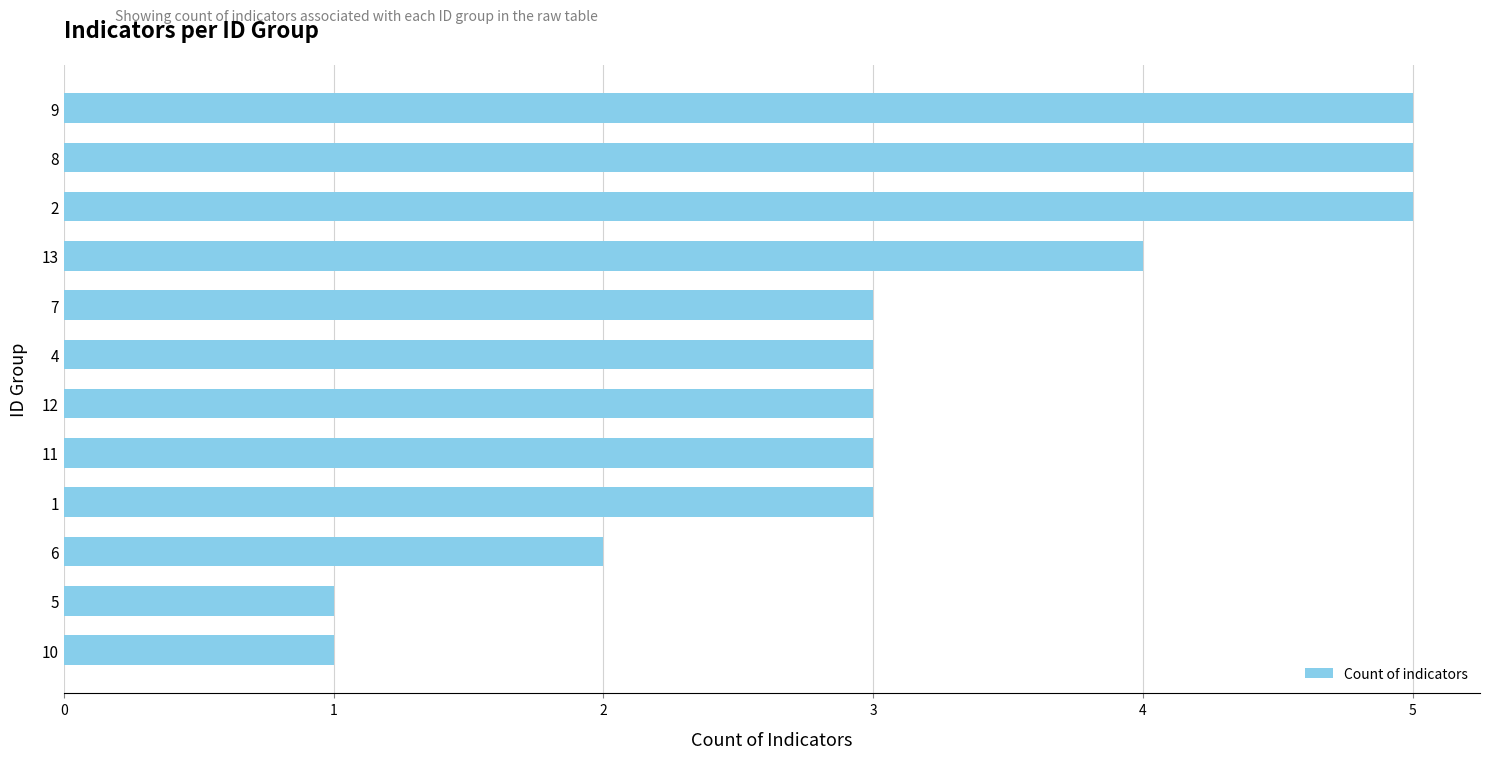

Reading top to bottom, transcribe all the data shown in this chart.

9=5	8=5	2=5	13=4	7=3	4=3	12=3	11=3	1=3	6=2	5=1	10=1